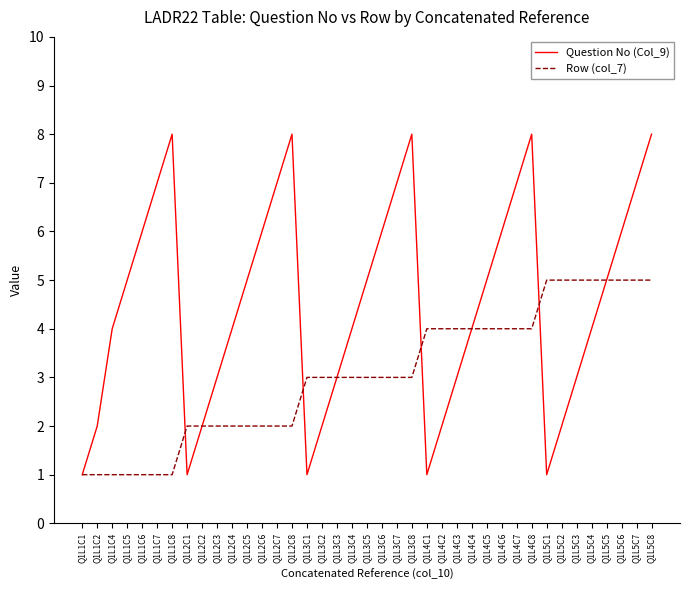

Is it true that Row (col_7) equals 5 at Q1L5C5?

True